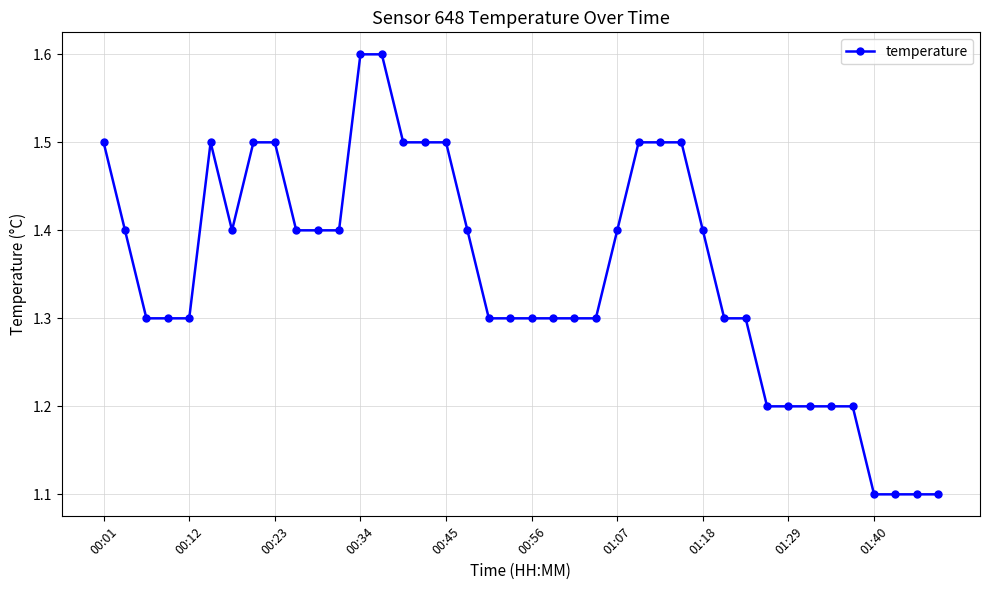

What is the value of the 13th point from the left?

1.6